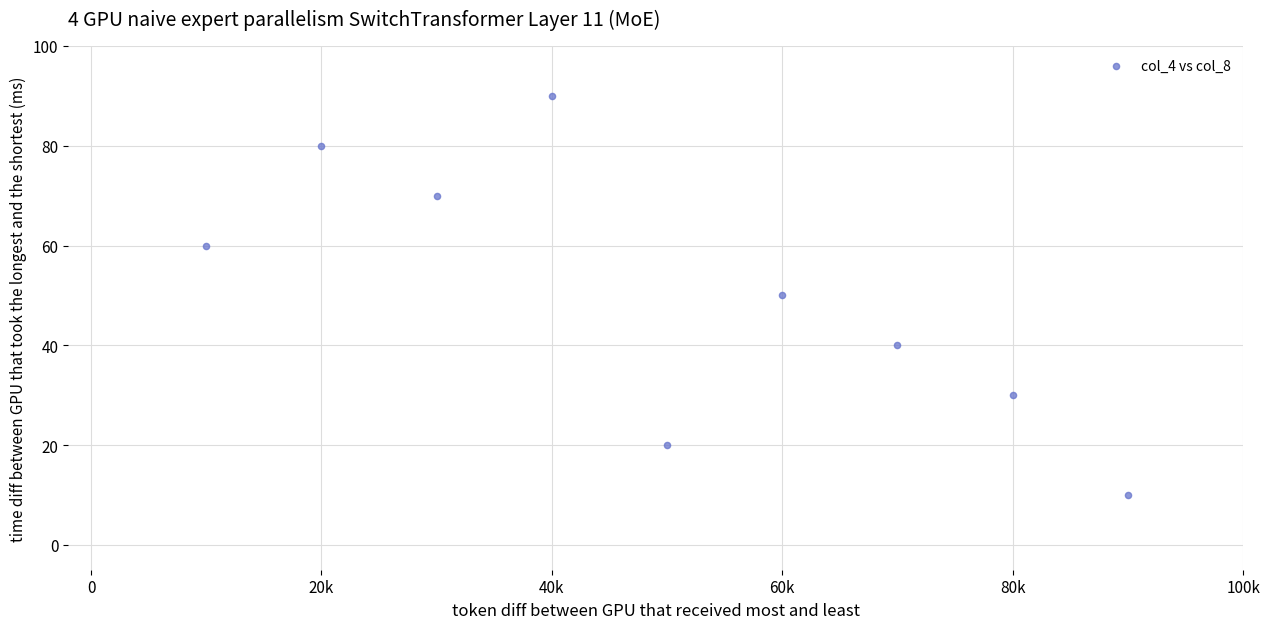

What is the range of Y values (max minus min)?

80